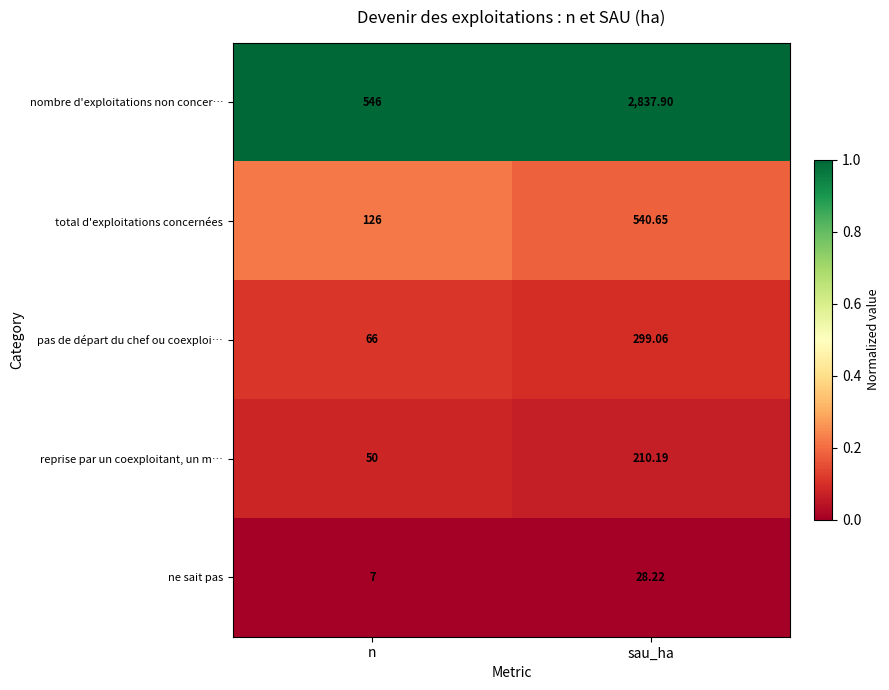

Is the value of pas de départ du chef ou coexploi… at n greater than the value of reprise par un coexploitant, un m… at n?

Yes